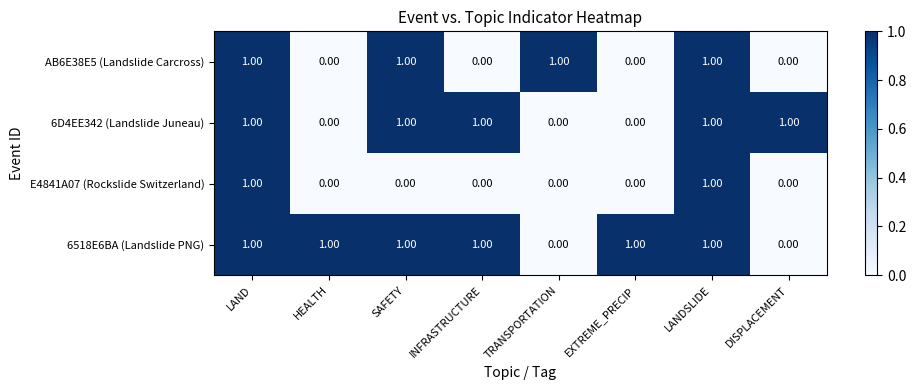

Rank the series by their average value, from highest to lowest.

6518E6BA (Landslide PNG), 6D4EE342 (Landslide Juneau), AB6E38E5 (Landslide Carcross), E4841A07 (Rockslide Switzerland)